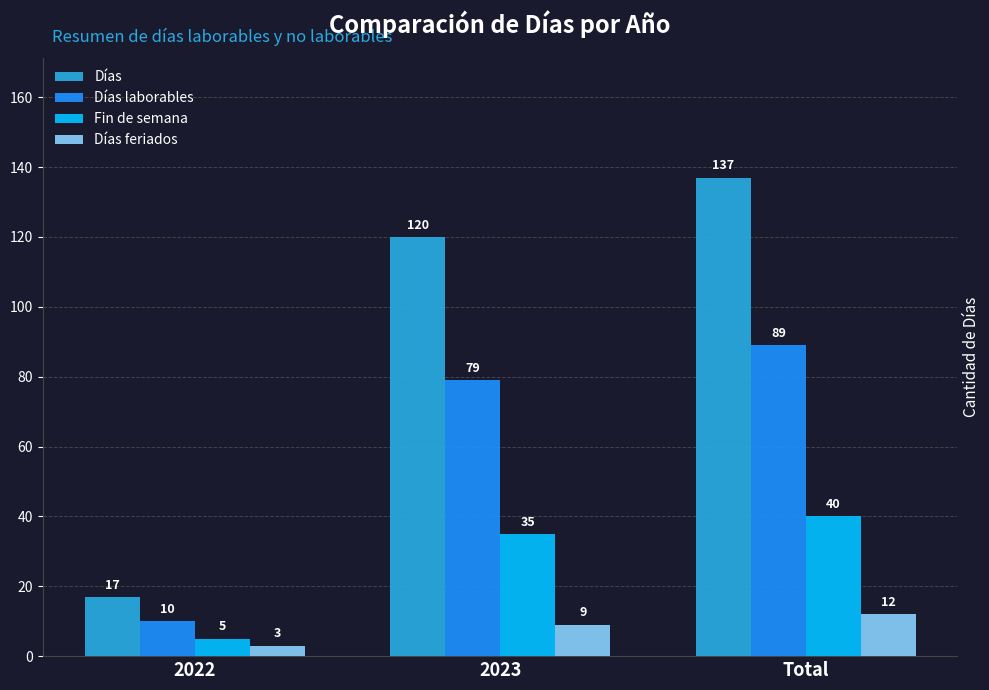

How many distinct data groups are displayed?

4